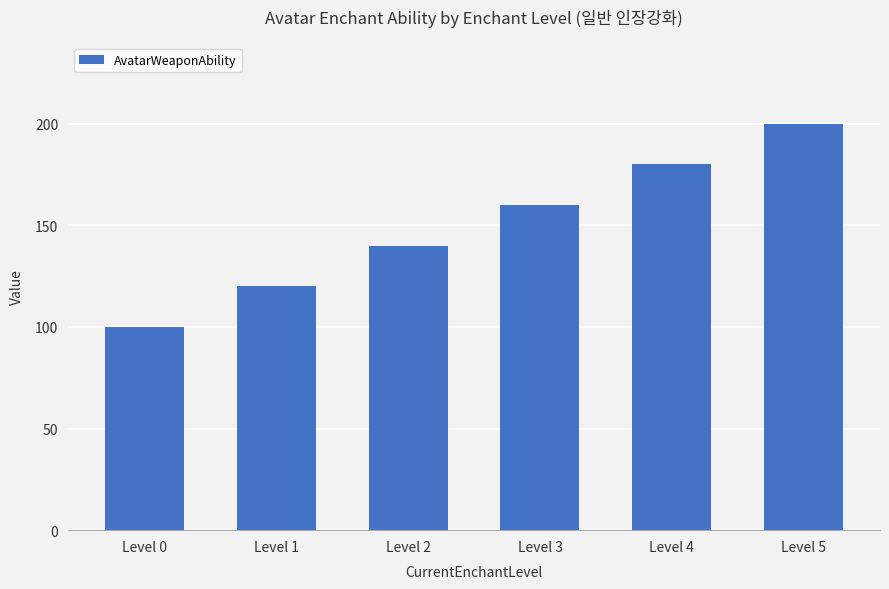

How many data points are less than 160?

3